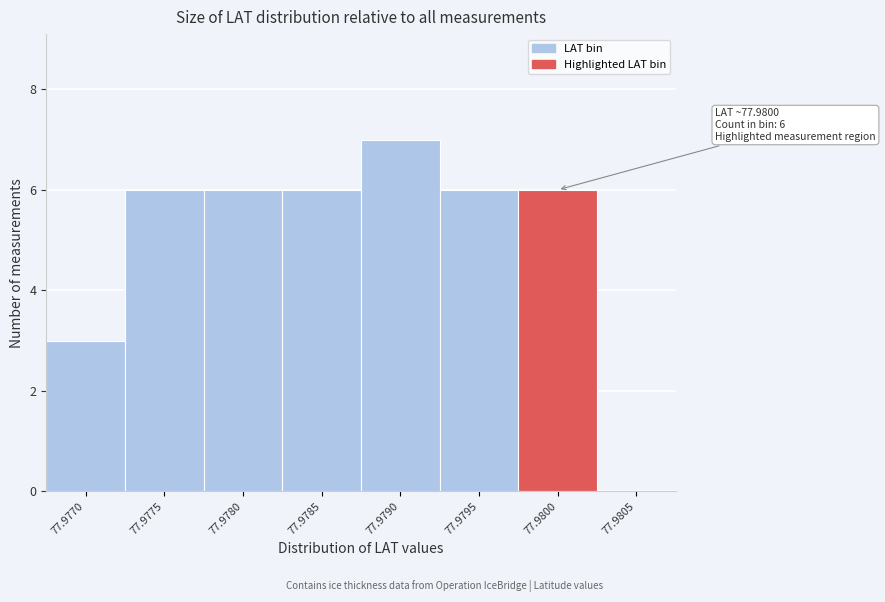

Reading left to right, transcribe all the data shown in this chart.

77.9770=3	77.9775=6	77.9780=6	77.9785=6	77.9790=7	77.9795=6	77.9800=6	77.9805=0